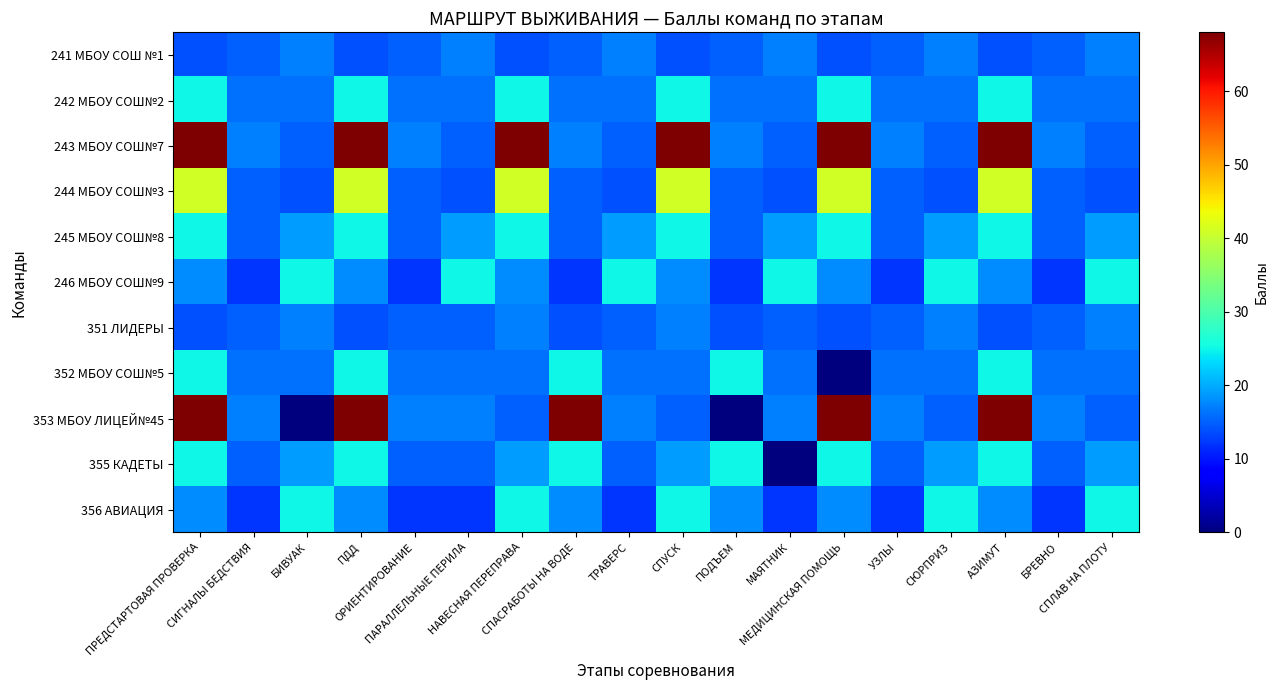

At which category is the sum across all series the highest?

ПРЕДСТАРТОВАЯ ПРОВЕРКА